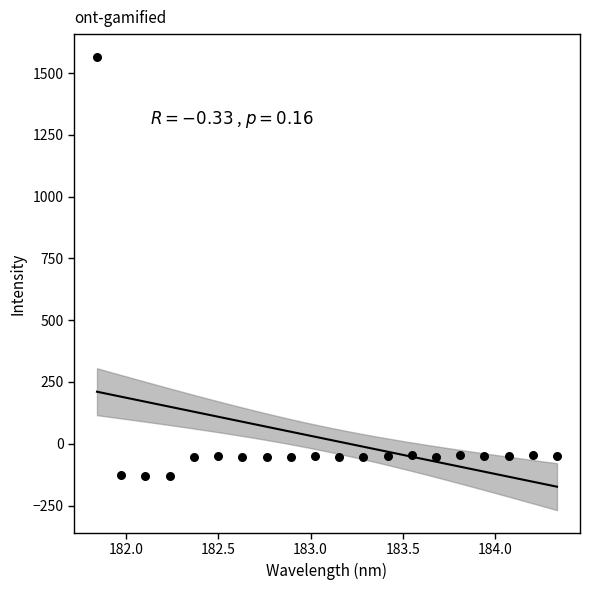

What is the range of Y values (max minus min)?

1697.9